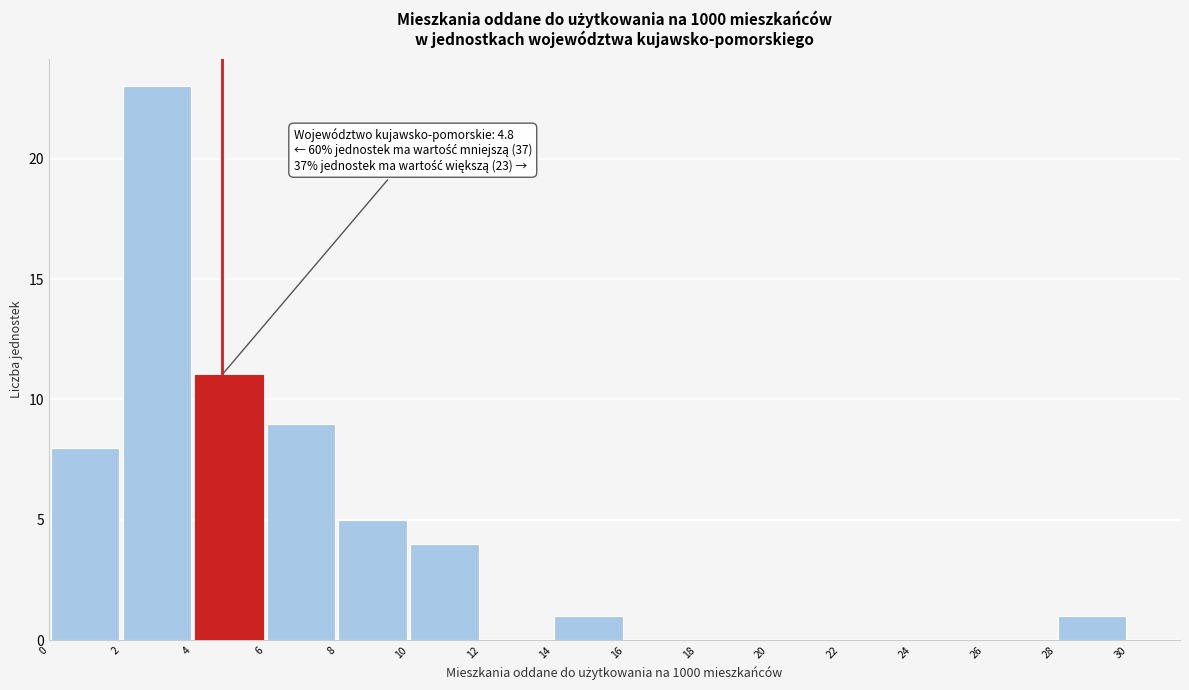

Which range on the x-axis has the tallest bar?

2 to 4